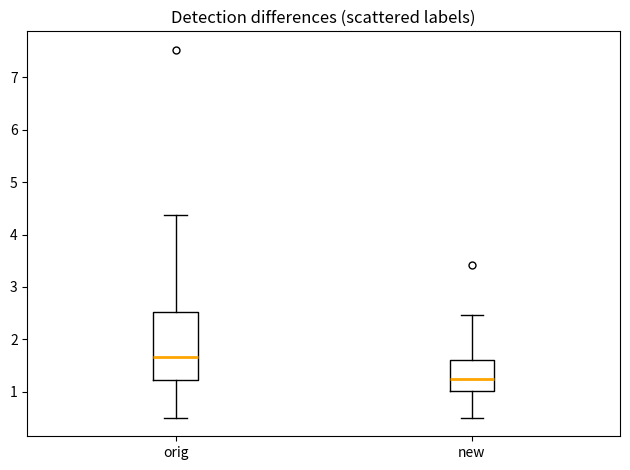

Which box's median line is the highest?

orig